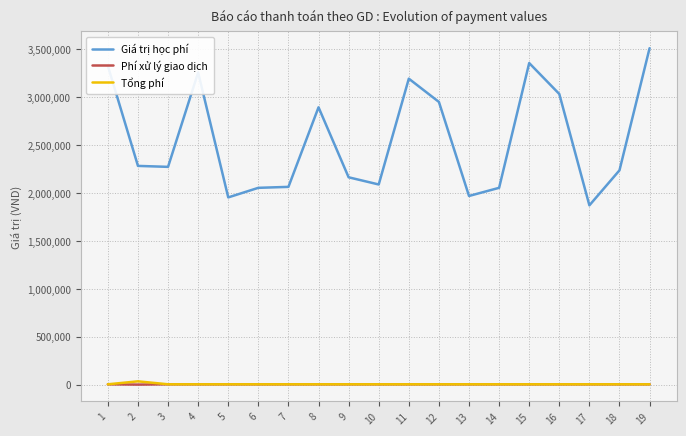

Is the value of Phí xử lý giao dịch at 16 greater than the value of Giá trị học phí at 12?

No